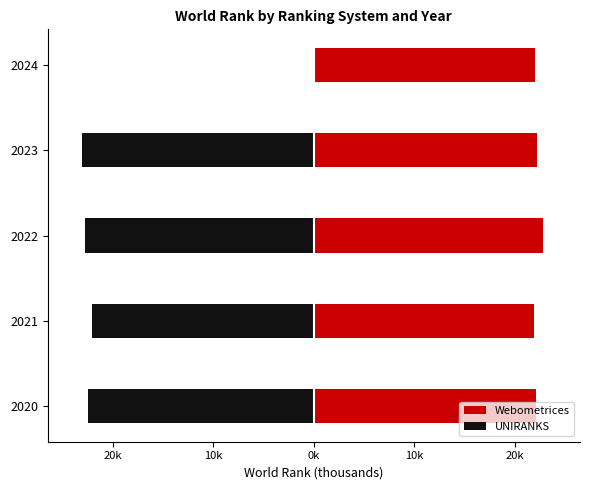

Which series has the largest range (max minus min)?

UNIRANKS